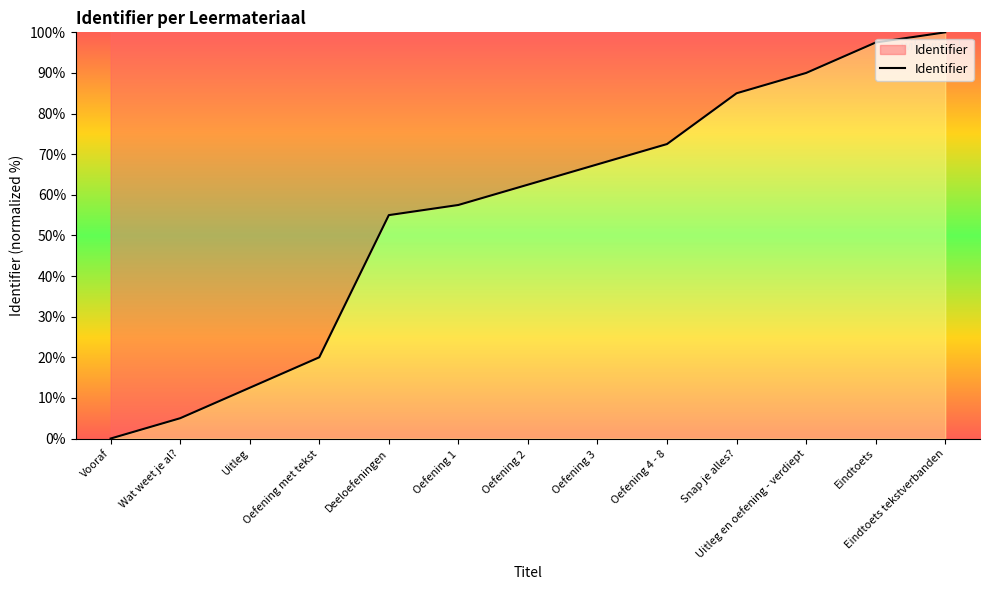

At which label is the value closest to 50?

Deeloefeningen